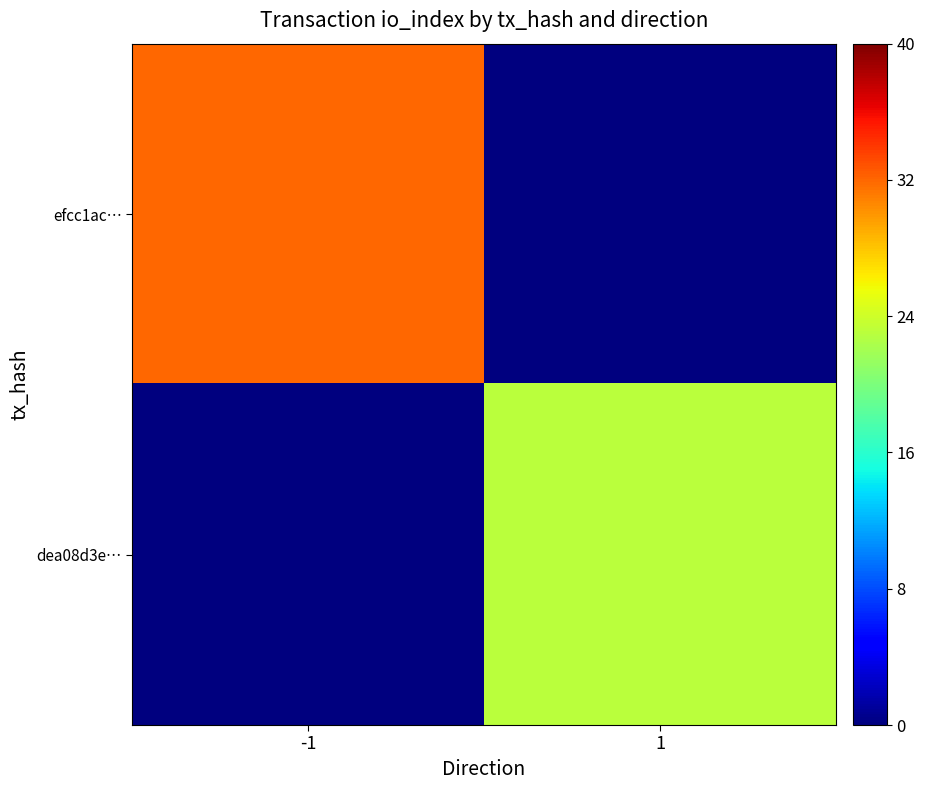

Which series has the widest spread of values?

efcc1ac…